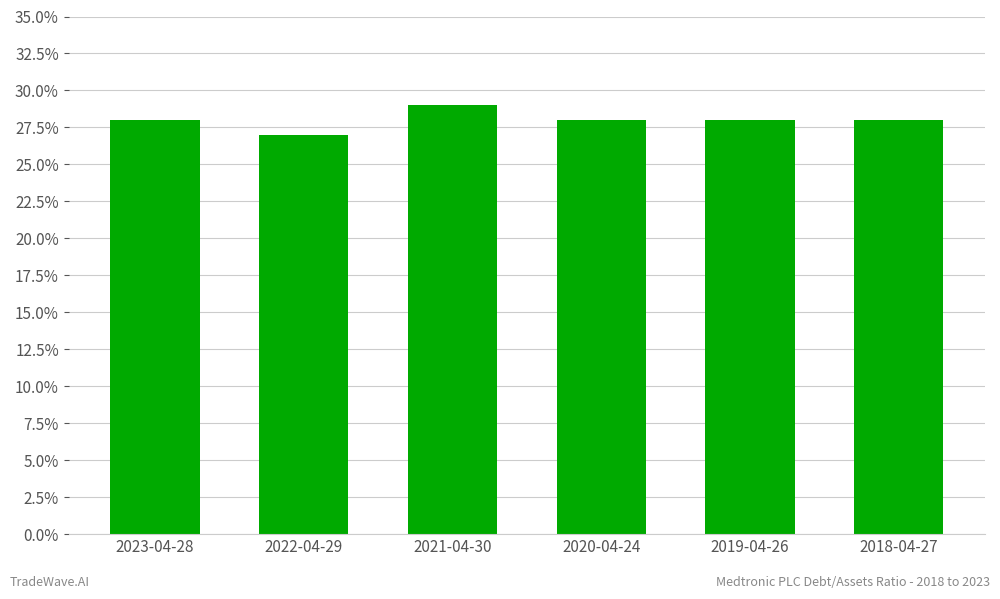

At which category does the chart reach its minimum across all series?

2022-04-29